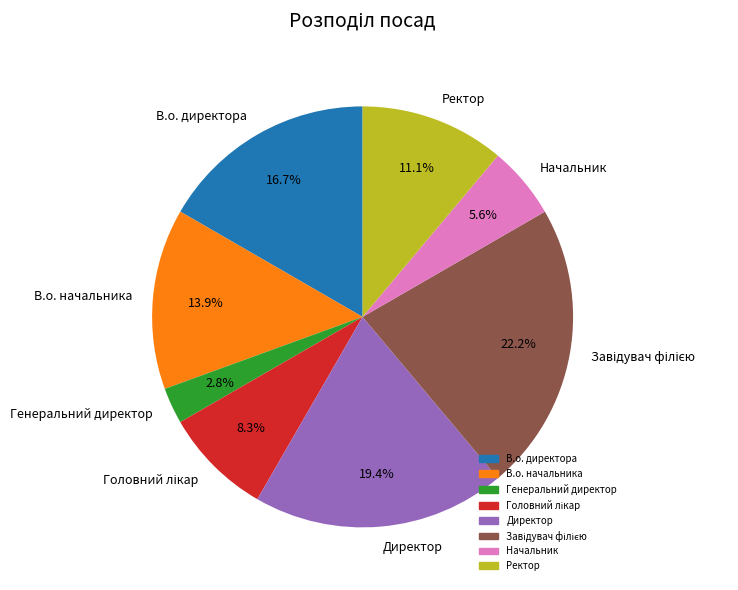

To the nearest percent, what portion does Директор represent?

19%